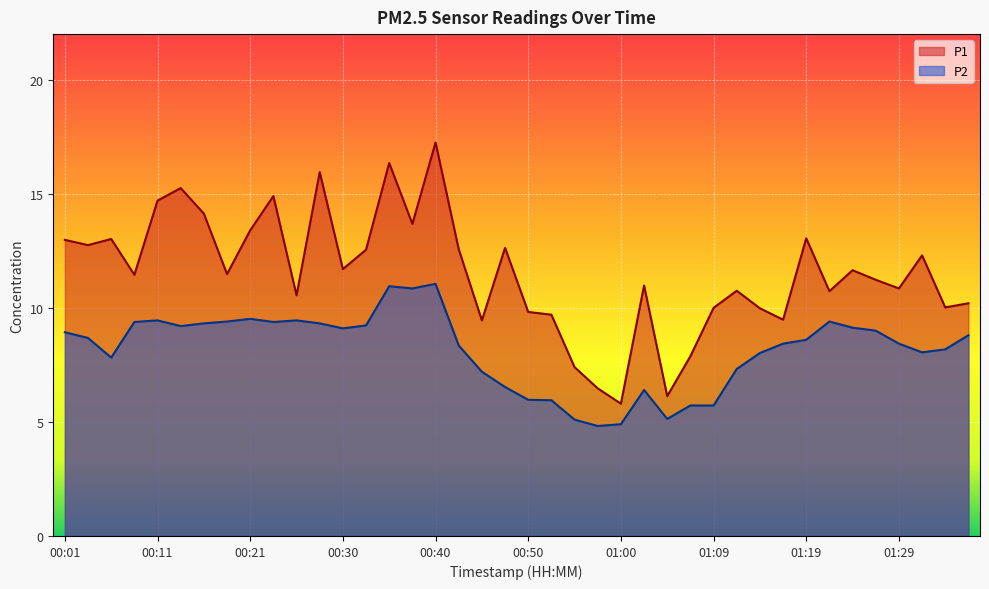

How many lines are shown in the chart?

2